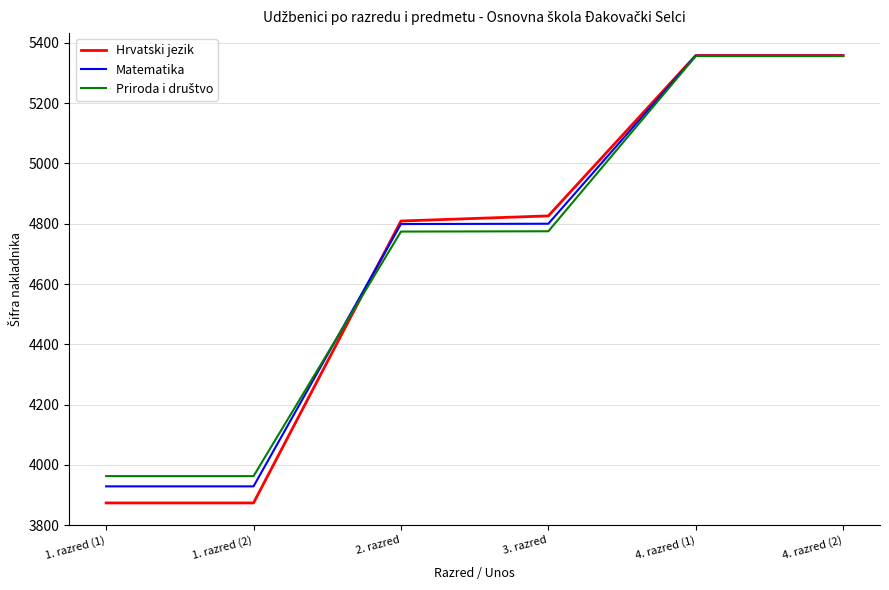

What is the total value across all series at 4. razred (2)?

16071